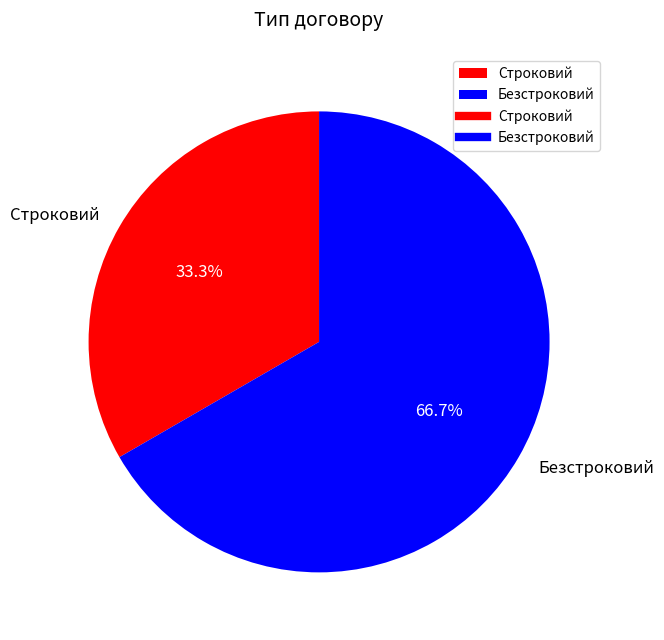

What percentage is the Строковий slice, to the nearest percent?

33%